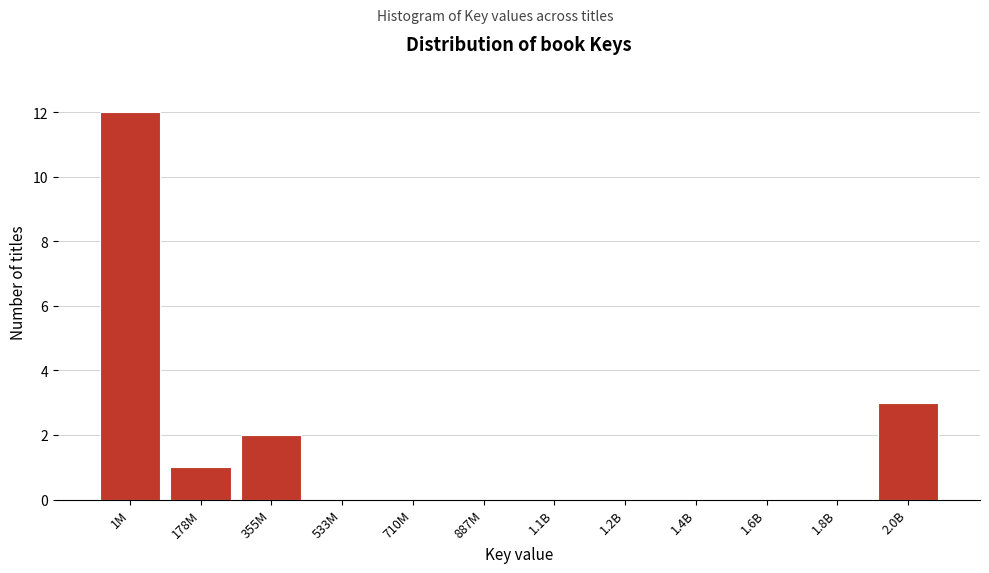

Reading left to right, list all the values displayed in this chart.

1M=12	178M=1	355M=2	533M=0	710M=0	887M=0	1.1B=0	1.2B=0	1.4B=0	1.6B=0	1.8B=0	2.0B=3